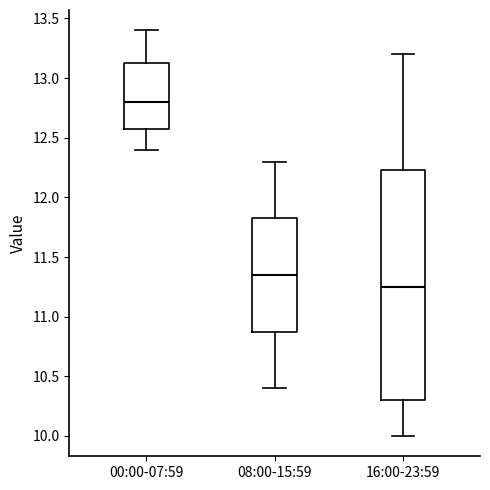

Reading left to right, read every box against the y-axis: the position of its median line, the range the box covers, and the ends of its whiskers. The values are not printed on the chart, so give them approximately, as read against the axis.

00:00-07:59: median 12.80, box 12.60 to 13.15, whiskers 12.40 to 13.40
08:00-15:59: median 11.35, box 10.90 to 11.85, whiskers 10.40 to 12.30
16:00-23:59: median 11.25, box 10.30 to 12.25, whiskers 10.00 to 13.20